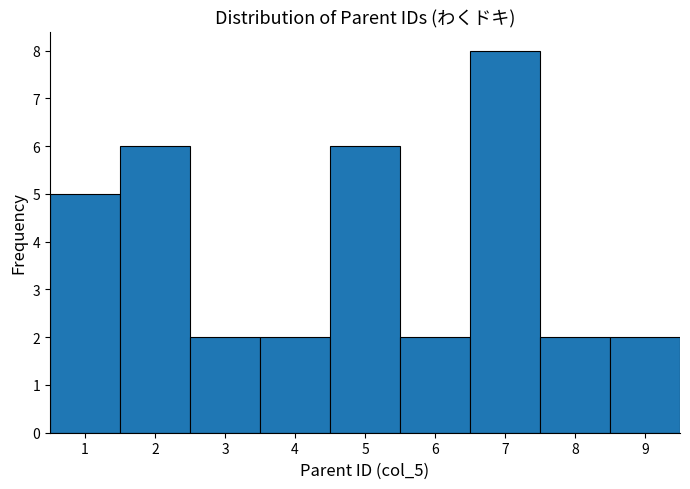

How tall is the bar that spans 2.5 to 3.5 on the x-axis? The values are not printed on the chart, so give them approximately, as read against the axis.

2